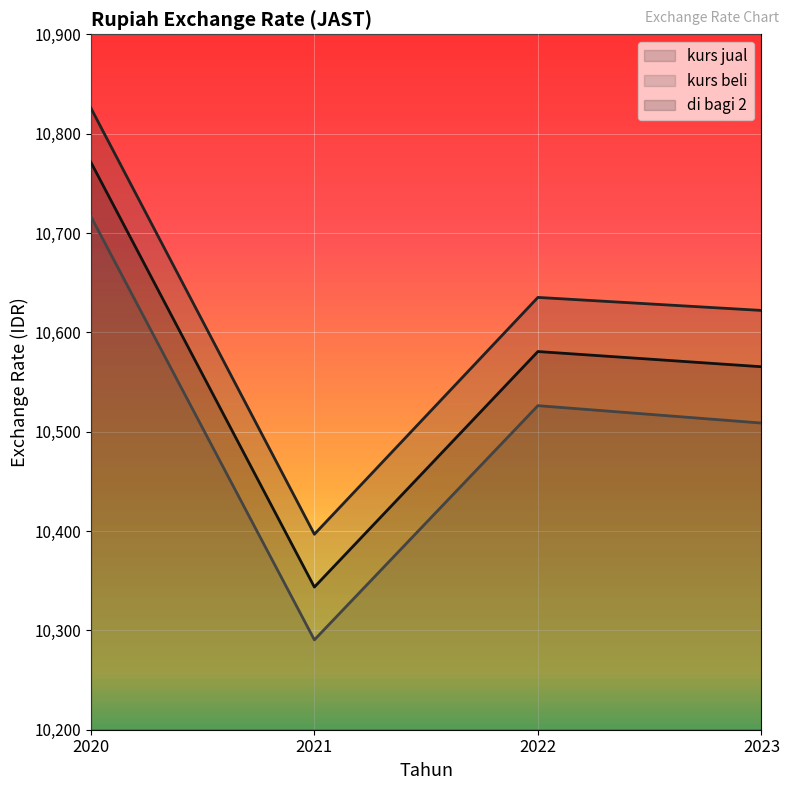

What is the approximate value of di bagi 2 at 2023?

10565.4